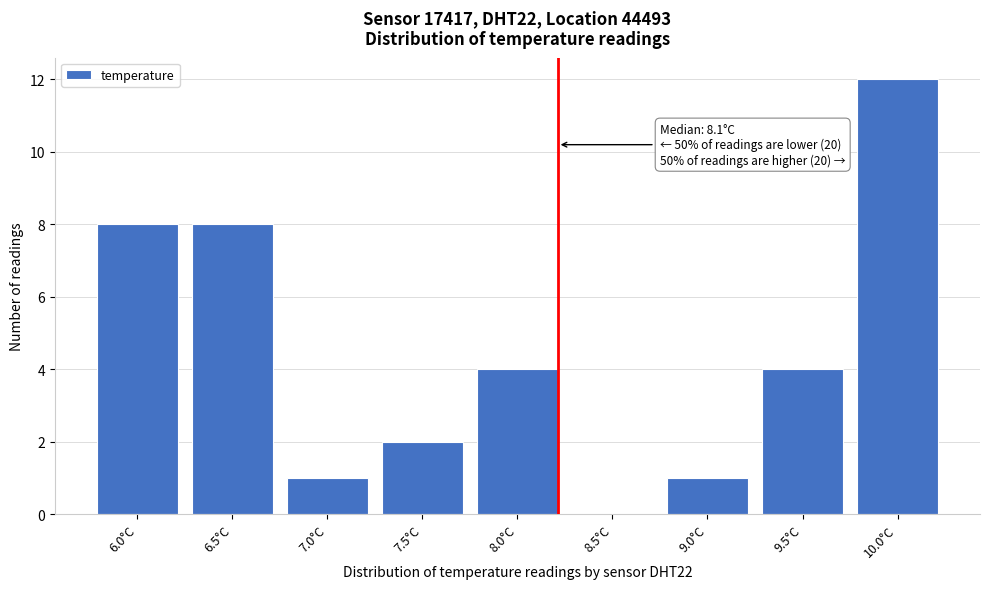

Reading left to right, transcribe all the data shown in this chart.

6.0°C=8	6.5°C=8	7.0°C=1	7.5°C=2	8.0°C=4	8.5°C=0	9.0°C=1	9.5°C=4	10.0°C=12